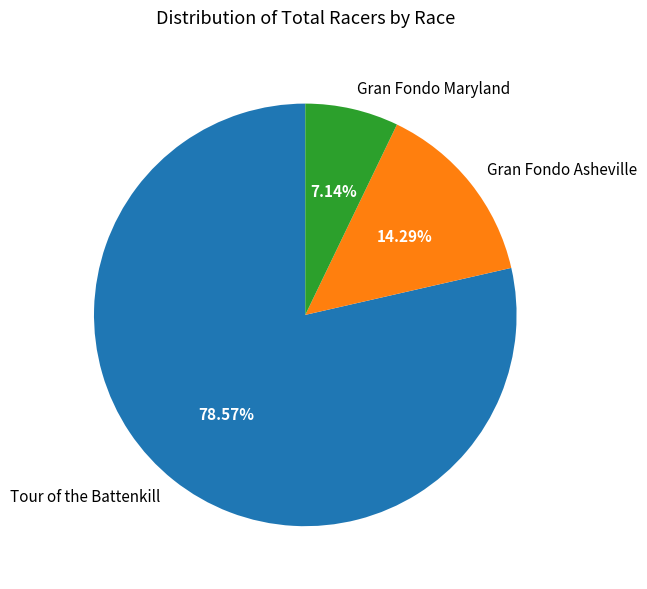

Which category has the biggest portion of the pie?

Tour of the Battenkill